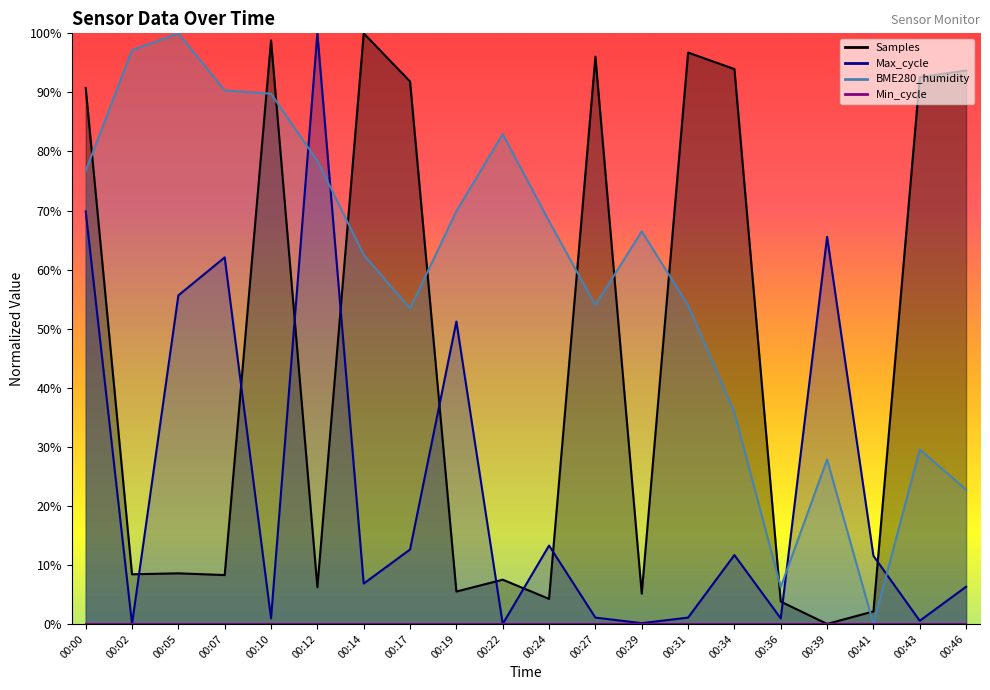

Does the chart display data point markers on the line(s)?

No